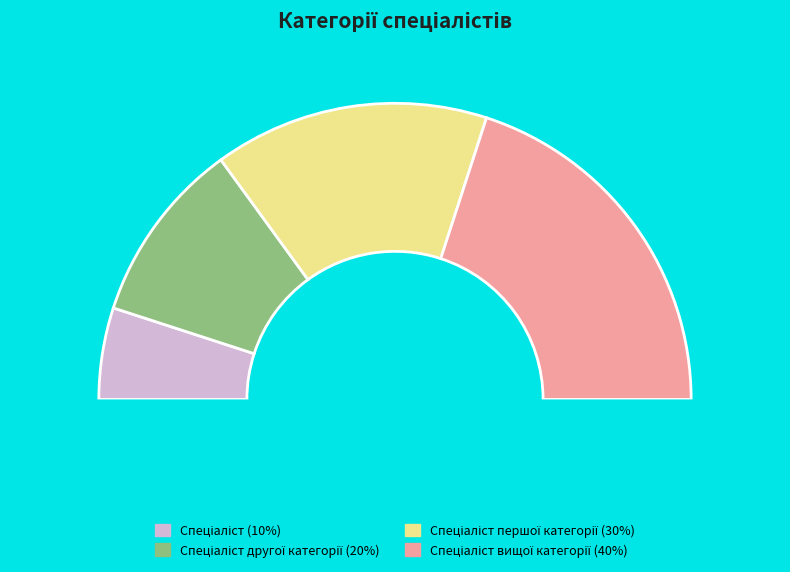

Is the sum of Спеціаліст and Спеціаліст другої категорії greater than half?

No